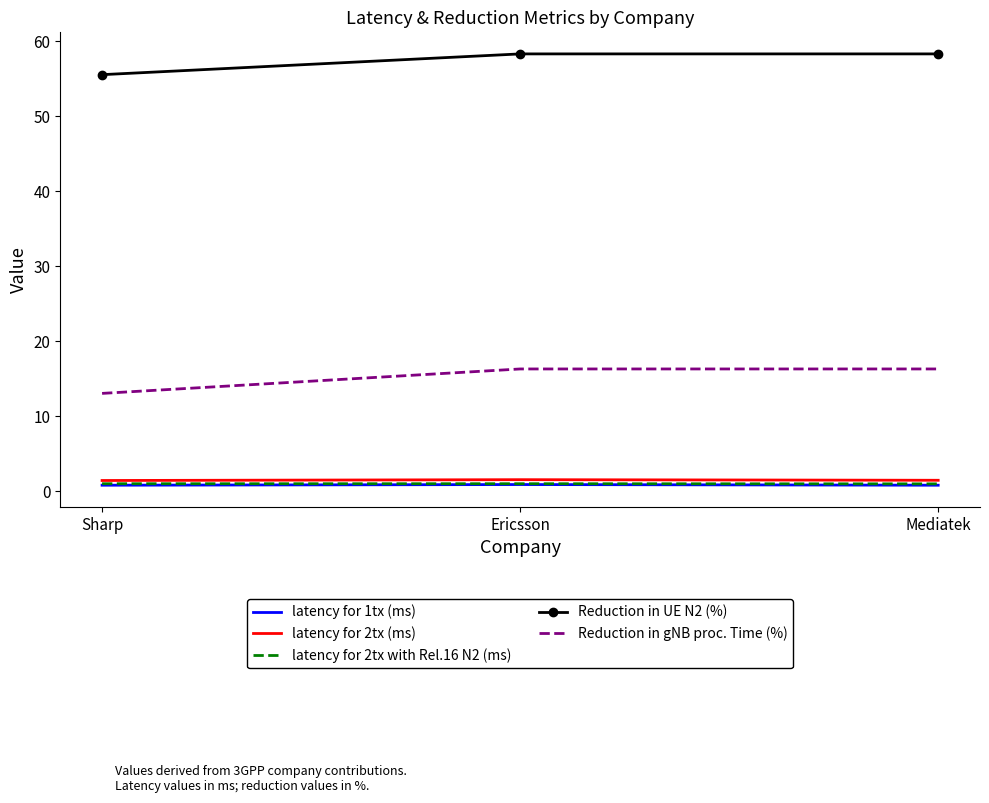

At which label does Reduction in gNB proc. Time (%) reach its minimum?

Sharp